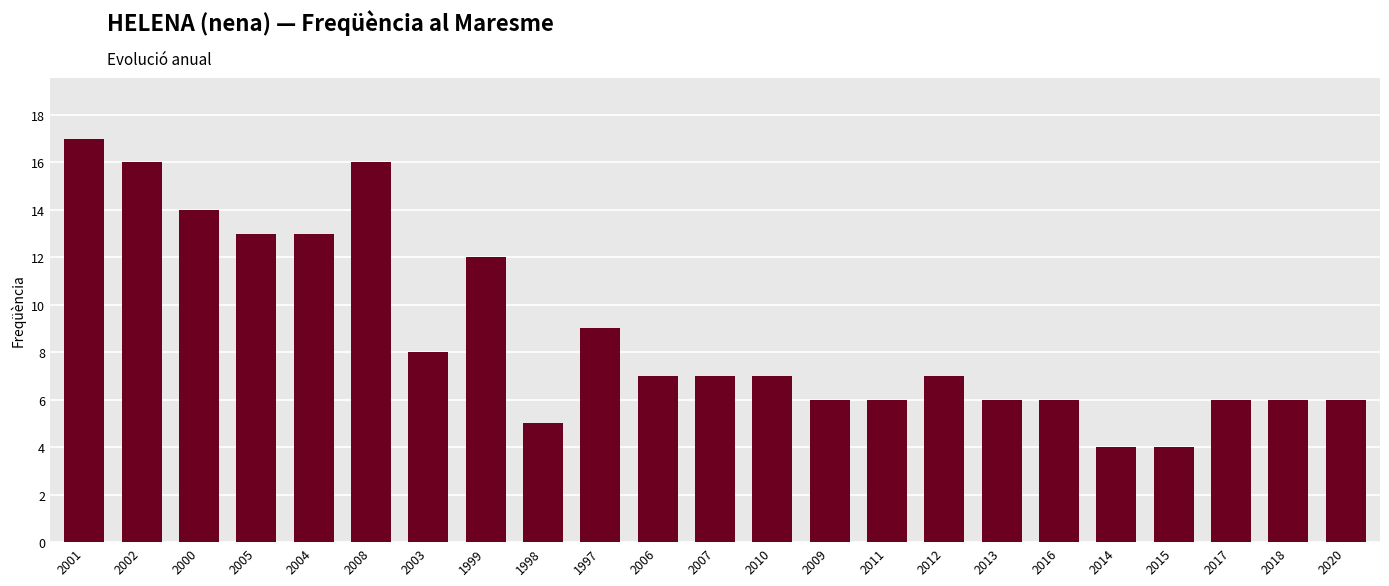

Which category has the highest value across all series?

2001